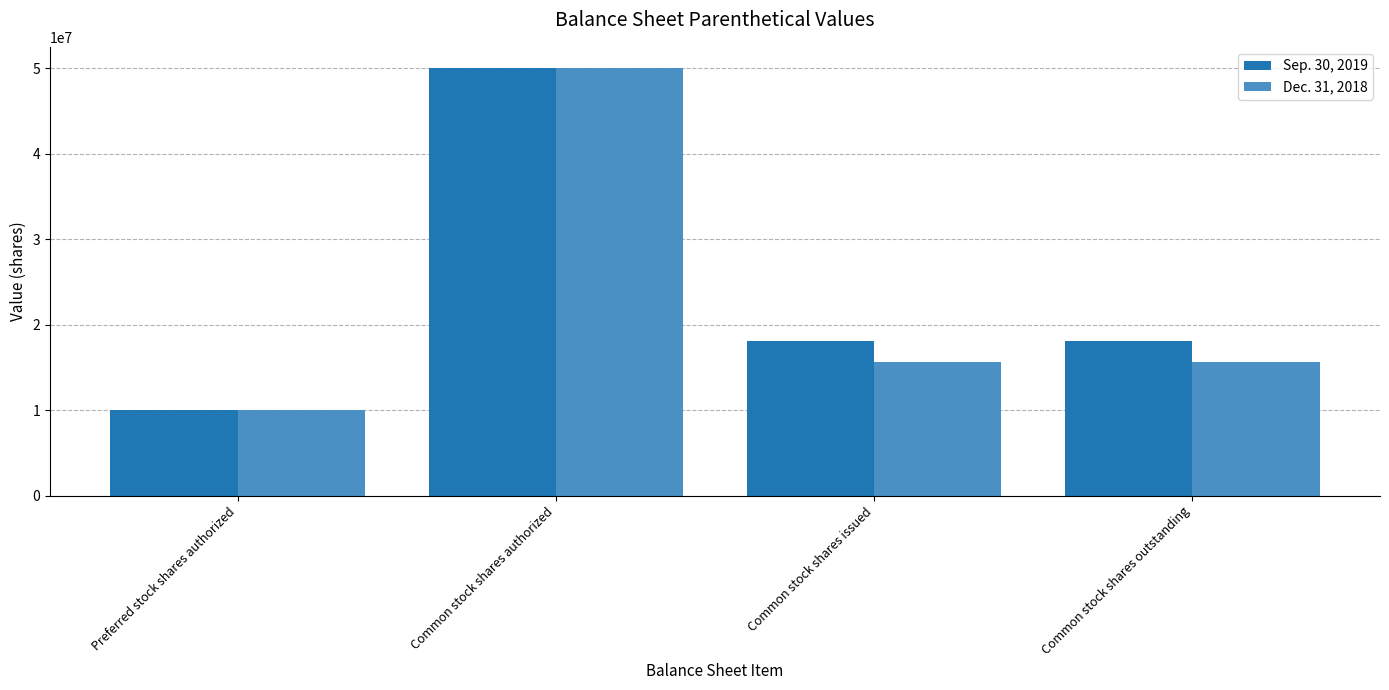

How many bars are there in each group?

2